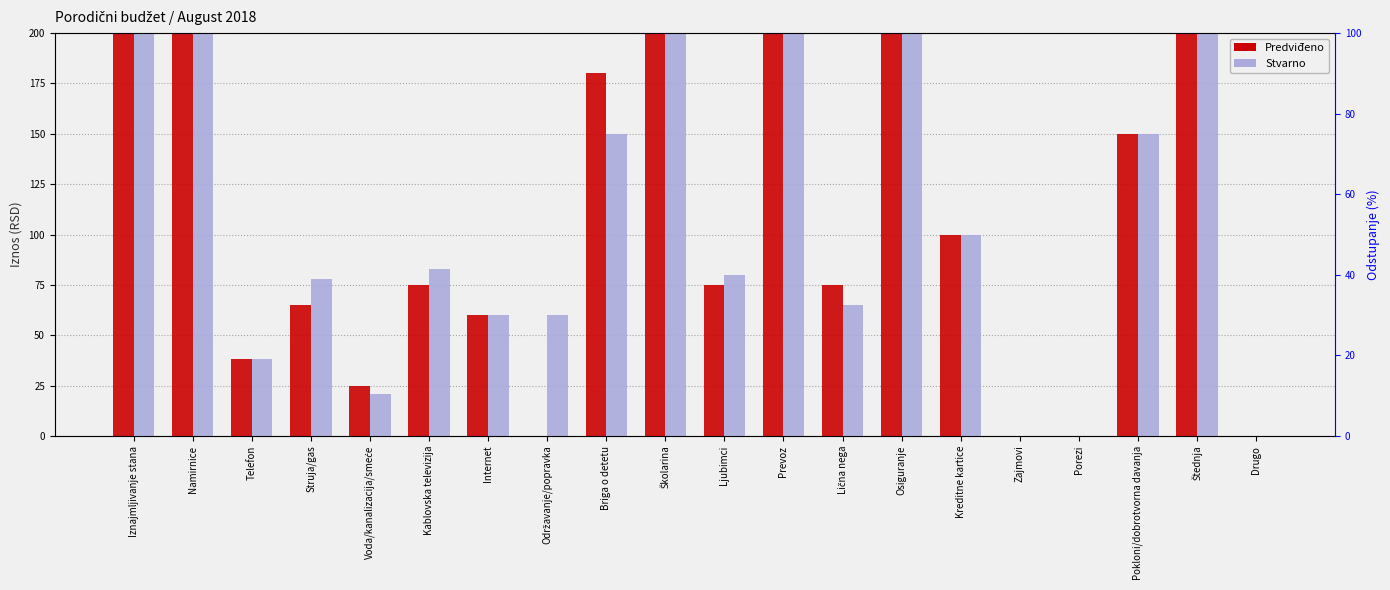

Which series changed the most between Prevoz and Porezi?

Predviđeno